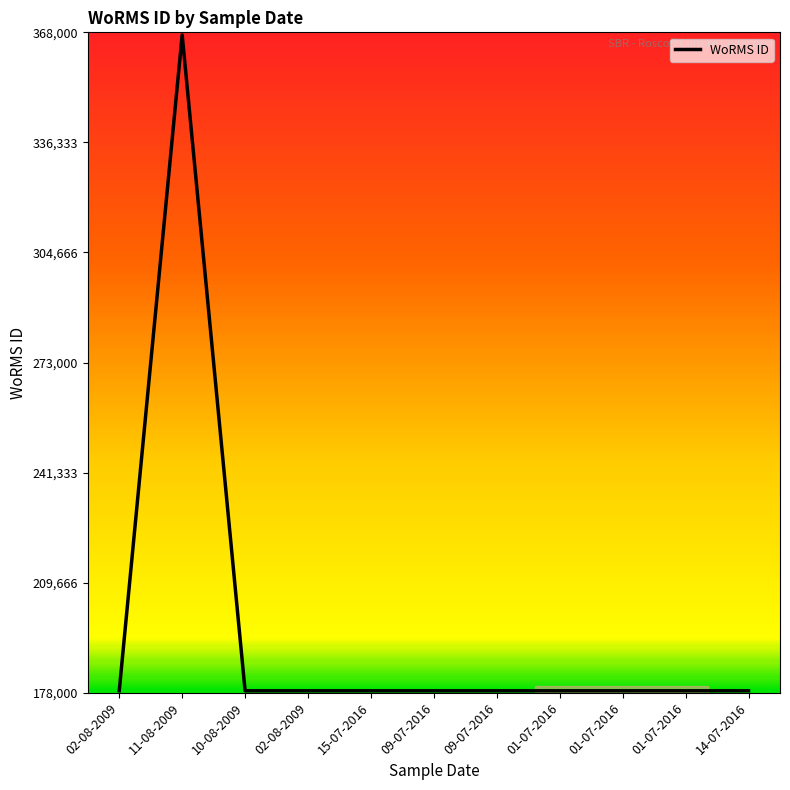

How many lines are shown in the chart?

1